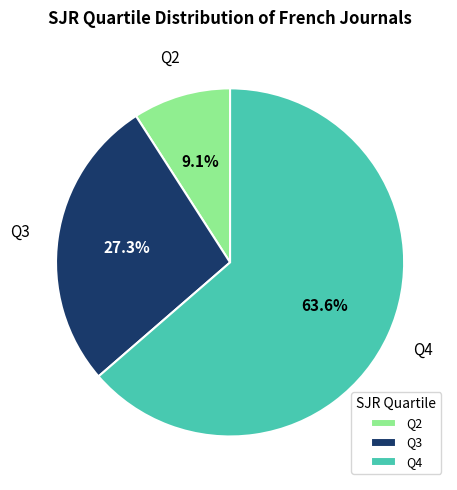

To the nearest percent, what is the difference between the Q2 and Q3 slice percentages?

18%